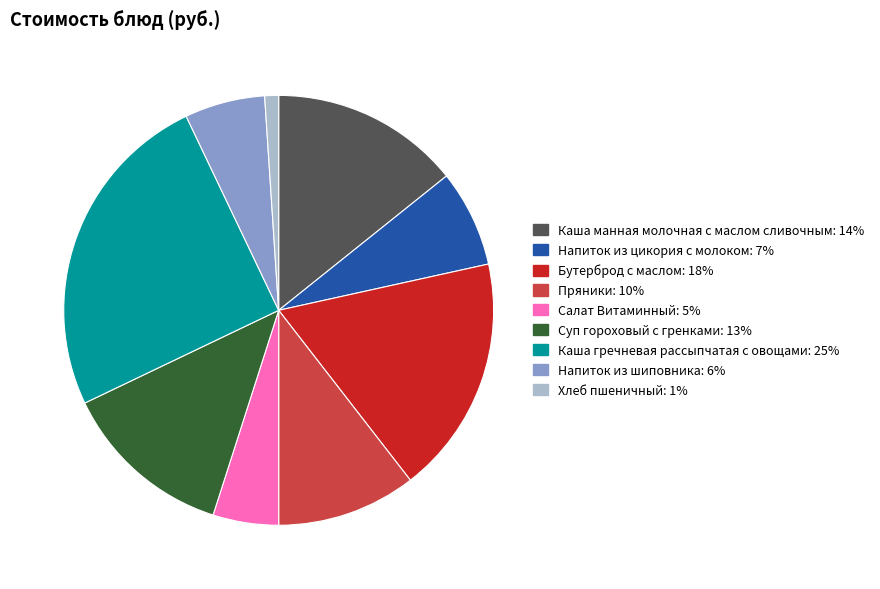

Which slice is the largest?

Каша гречневая рассыпчатая с овощами